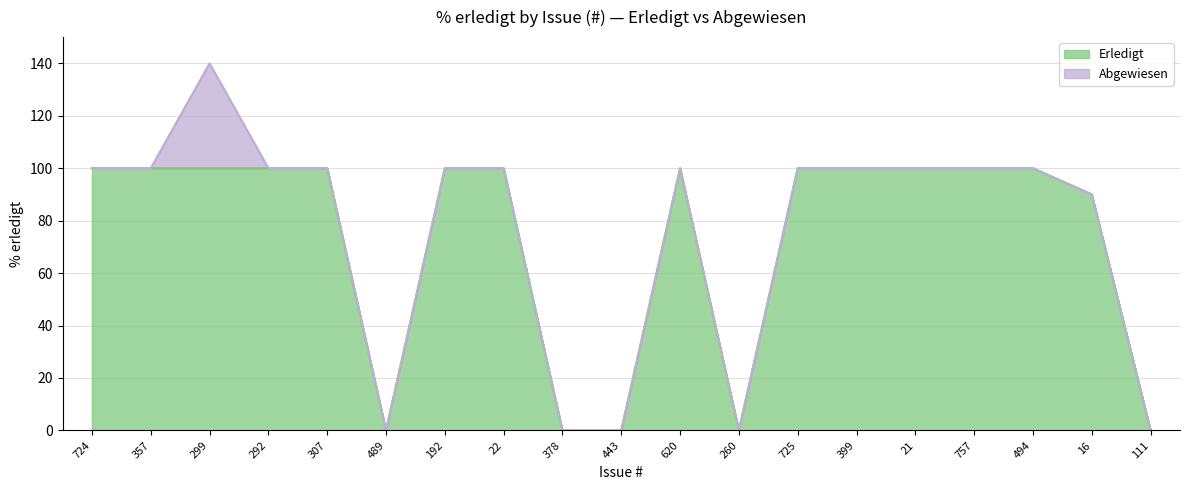

Rank the categories by value from lowest to highest.

489, 378, 443, 260, 111, 16, 724, 357, 299, 292, 307, 192, 22, 620, 725, 399, 21, 757, 494